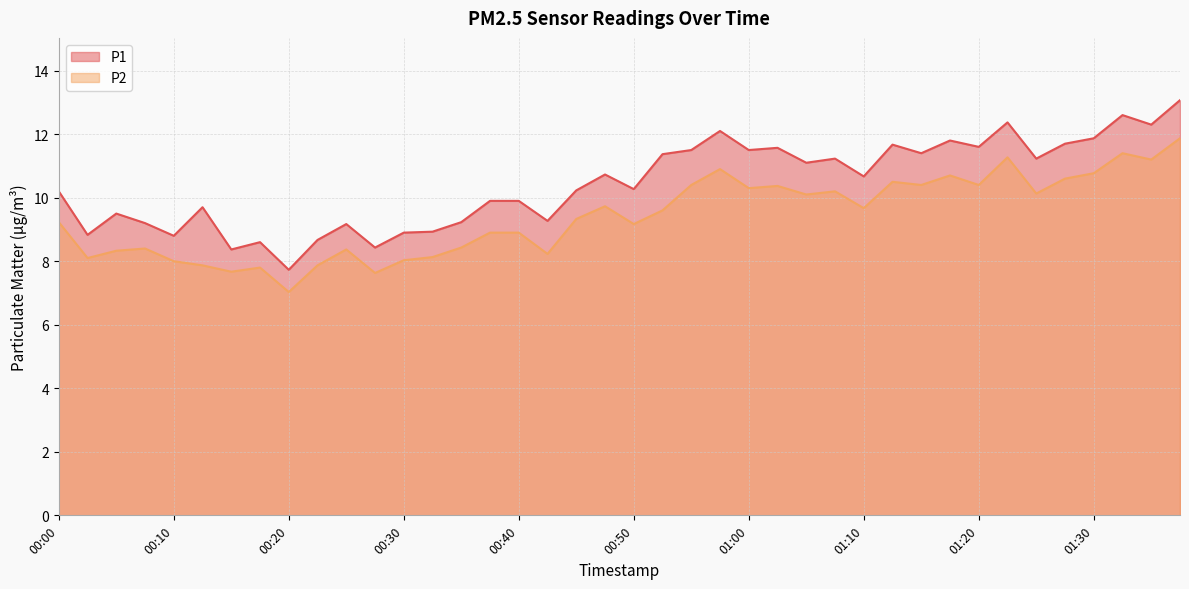

Where is the first local maximum for P2?

00:08